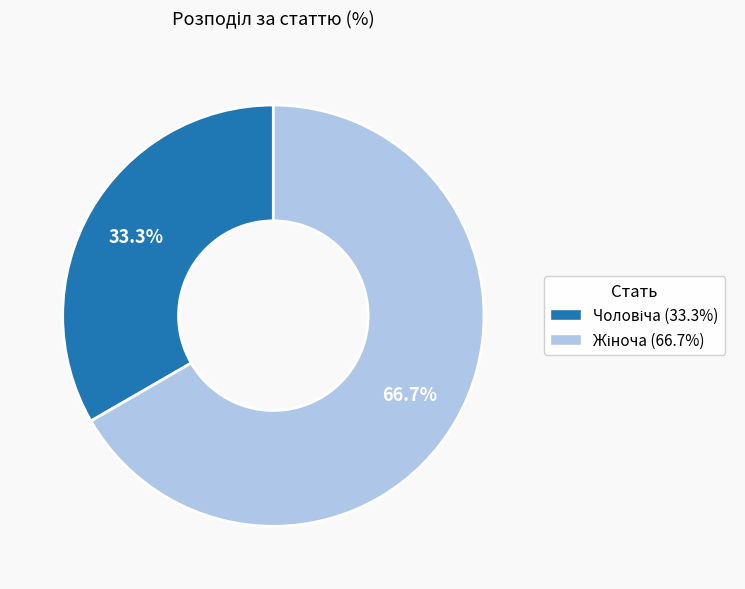

Does any single category account for the majority?

Yes